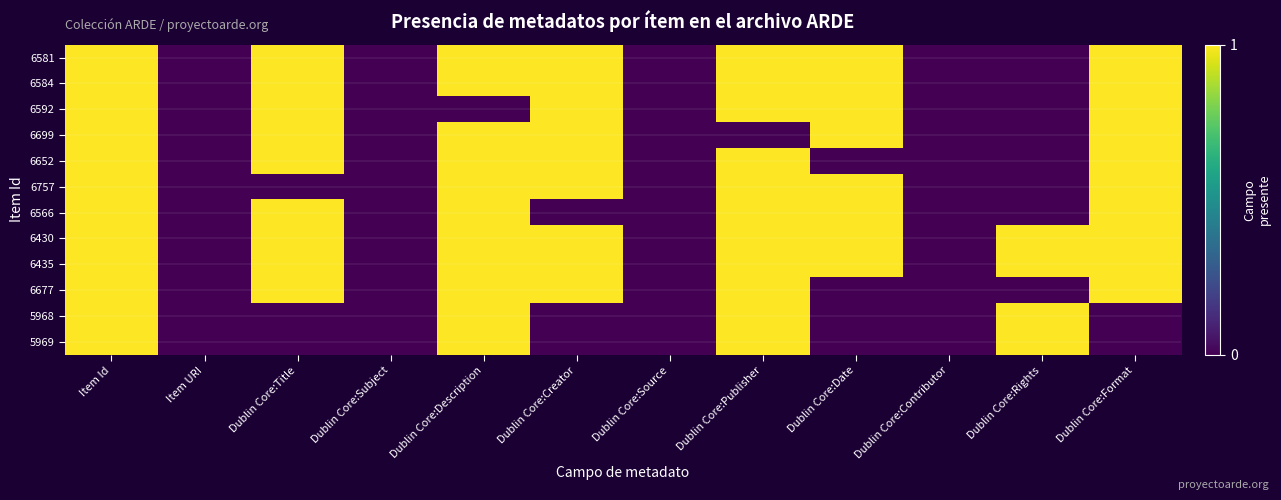

Reading right to left, what are all the values shown in this chart?

6581: Dublin Core:Format=1	Dublin Core:Rights=0	Dublin Core:Contributor=0	Dublin Core:Date=1	Dublin Core:Publisher=1	Dublin Core:Source=0	Dublin Core:Creator=1	Dublin Core:Description=1	Dublin Core:Subject=0	Dublin Core:Title=1	Item URI=0	Item Id=1
6584: Dublin Core:Format=1	Dublin Core:Rights=0	Dublin Core:Contributor=0	Dublin Core:Date=1	Dublin Core:Publisher=1	Dublin Core:Source=0	Dublin Core:Creator=1	Dublin Core:Description=1	Dublin Core:Subject=0	Dublin Core:Title=1	Item URI=0	Item Id=1
6592: Dublin Core:Format=1	Dublin Core:Rights=0	Dublin Core:Contributor=0	Dublin Core:Date=1	Dublin Core:Publisher=1	Dublin Core:Source=0	Dublin Core:Creator=1	Dublin Core:Description=0	Dublin Core:Subject=0	Dublin Core:Title=1	Item URI=0	Item Id=1
6699: Dublin Core:Format=1	Dublin Core:Rights=0	Dublin Core:Contributor=0	Dublin Core:Date=1	Dublin Core:Publisher=0	Dublin Core:Source=0	Dublin Core:Creator=1	Dublin Core:Description=1	Dublin Core:Subject=0	Dublin Core:Title=1	Item URI=0	Item Id=1
6652: Dublin Core:Format=1	Dublin Core:Rights=0	Dublin Core:Contributor=0	Dublin Core:Date=0	Dublin Core:Publisher=1	Dublin Core:Source=0	Dublin Core:Creator=1	Dublin Core:Description=1	Dublin Core:Subject=0	Dublin Core:Title=1	Item URI=0	Item Id=1
6757: Dublin Core:Format=1	Dublin Core:Rights=0	Dublin Core:Contributor=0	Dublin Core:Date=1	Dublin Core:Publisher=1	Dublin Core:Source=0	Dublin Core:Creator=1	Dublin Core:Description=1	Dublin Core:Subject=0	Dublin Core:Title=0	Item URI=0	Item Id=1
6566: Dublin Core:Format=1	Dublin Core:Rights=0	Dublin Core:Contributor=0	Dublin Core:Date=1	Dublin Core:Publisher=1	Dublin Core:Source=0	Dublin Core:Creator=0	Dublin Core:Description=1	Dublin Core:Subject=0	Dublin Core:Title=1	Item URI=0	Item Id=1
6430: Dublin Core:Format=1	Dublin Core:Rights=1	Dublin Core:Contributor=0	Dublin Core:Date=1	Dublin Core:Publisher=1	Dublin Core:Source=0	Dublin Core:Creator=1	Dublin Core:Description=1	Dublin Core:Subject=0	Dublin Core:Title=1	Item URI=0	Item Id=1
6435: Dublin Core:Format=1	Dublin Core:Rights=1	Dublin Core:Contributor=0	Dublin Core:Date=1	Dublin Core:Publisher=1	Dublin Core:Source=0	Dublin Core:Creator=1	Dublin Core:Description=1	Dublin Core:Subject=0	Dublin Core:Title=1	Item URI=0	Item Id=1
6677: Dublin Core:Format=1	Dublin Core:Rights=0	Dublin Core:Contributor=0	Dublin Core:Date=0	Dublin Core:Publisher=1	Dublin Core:Source=0	Dublin Core:Creator=1	Dublin Core:Description=1	Dublin Core:Subject=0	Dublin Core:Title=1	Item URI=0	Item Id=1
5968: Dublin Core:Format=0	Dublin Core:Rights=1	Dublin Core:Contributor=0	Dublin Core:Date=0	Dublin Core:Publisher=1	Dublin Core:Source=0	Dublin Core:Creator=0	Dublin Core:Description=1	Dublin Core:Subject=0	Dublin Core:Title=0	Item URI=0	Item Id=1
5969: Dublin Core:Format=0	Dublin Core:Rights=1	Dublin Core:Contributor=0	Dublin Core:Date=0	Dublin Core:Publisher=1	Dublin Core:Source=0	Dublin Core:Creator=0	Dublin Core:Description=1	Dublin Core:Subject=0	Dublin Core:Title=0	Item URI=0	Item Id=1